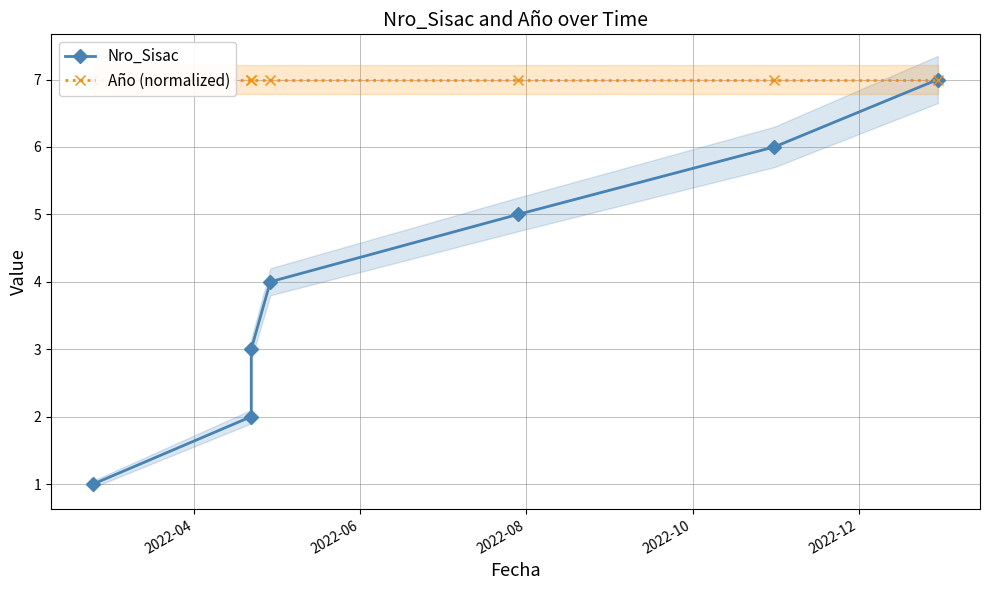

At how many categories does at least one series exceed 5?

7